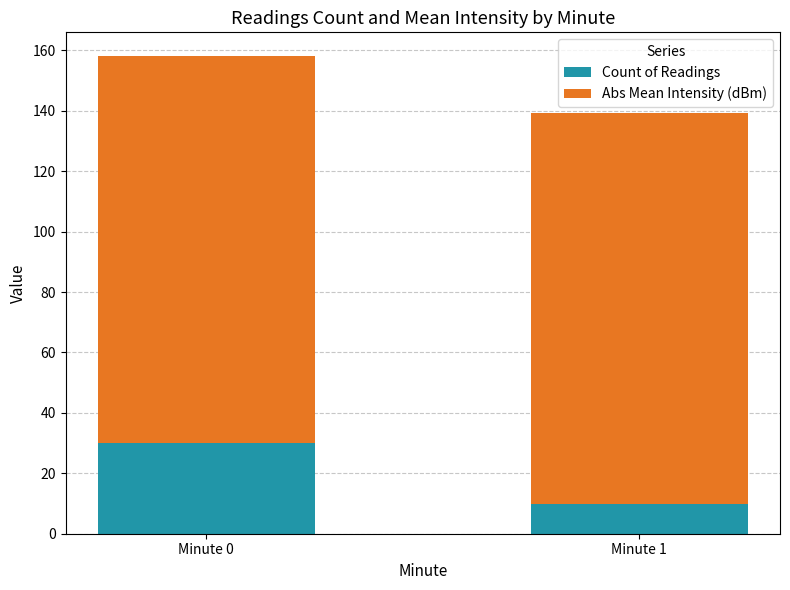

Are the bars grouped side by side (vs. stacked)?

No